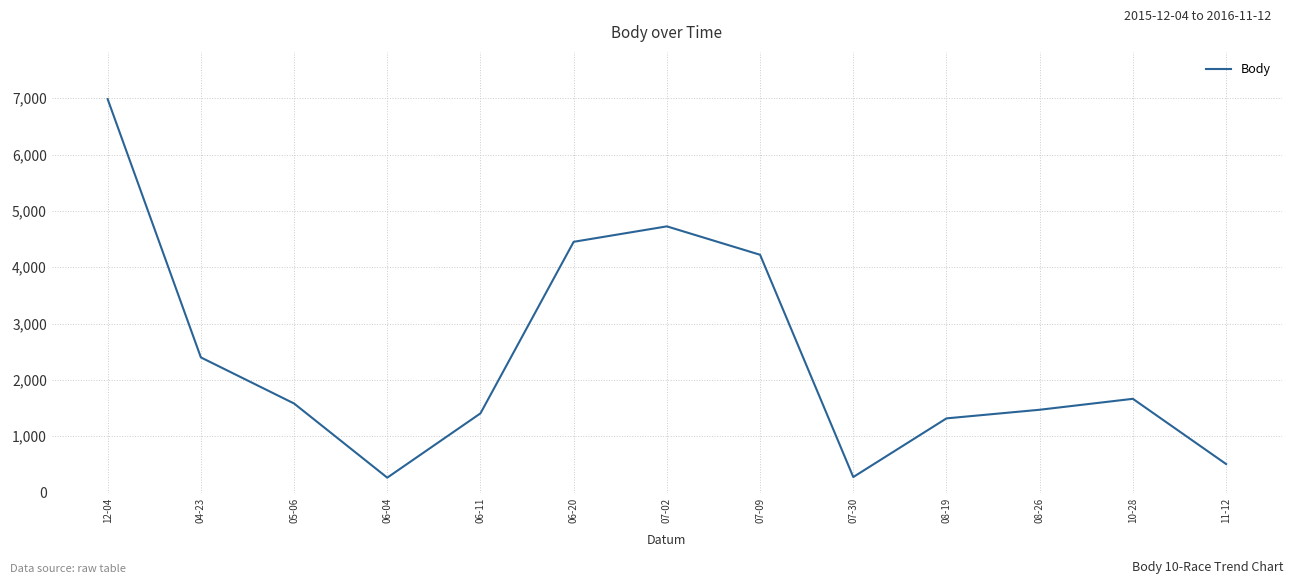

What is the difference between the values at 12-04 and 08-19?

5665